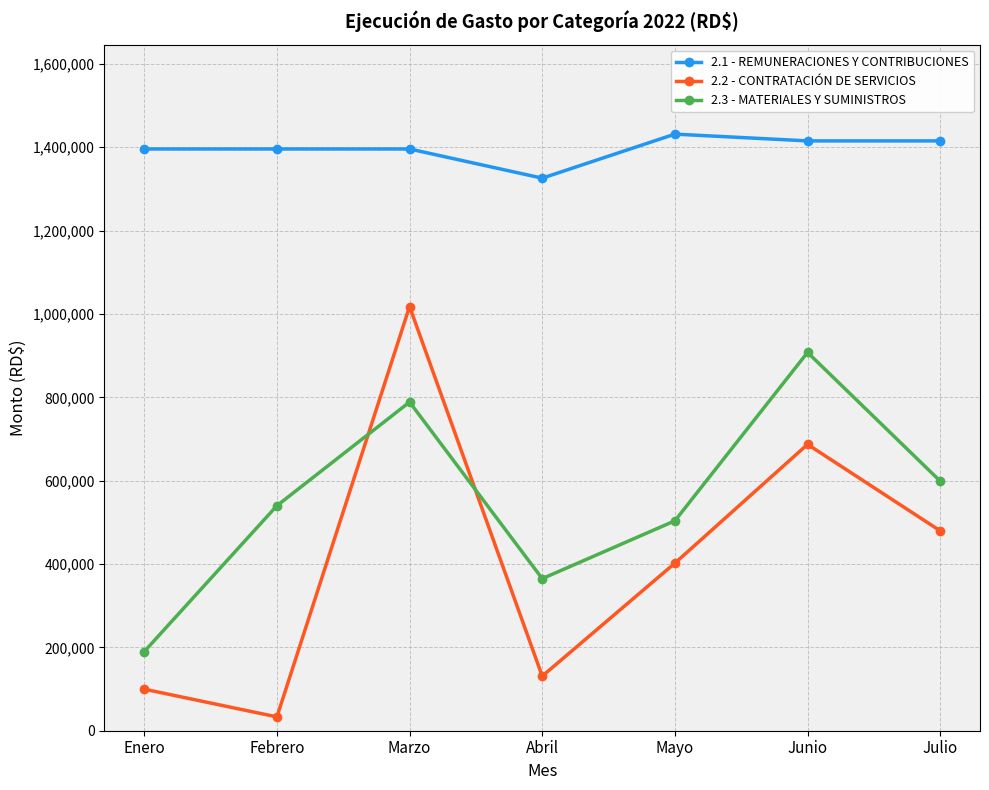

How many lines are shown in the chart?

3